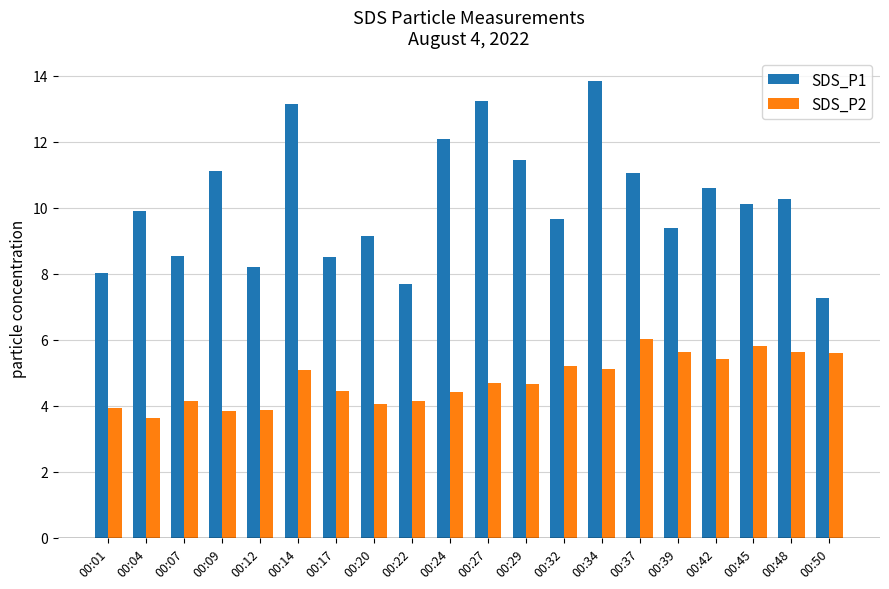

Which series has the largest range (max minus min)?

SDS_P1